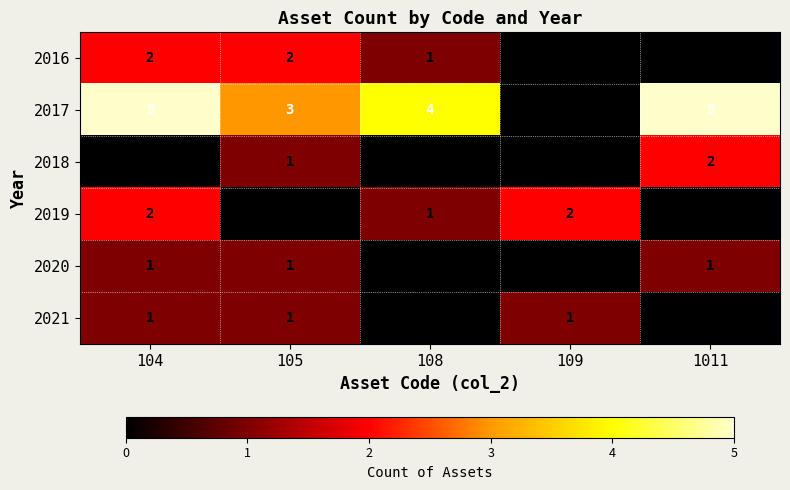

The 2016 series shows 3 at 105. True or false?

False